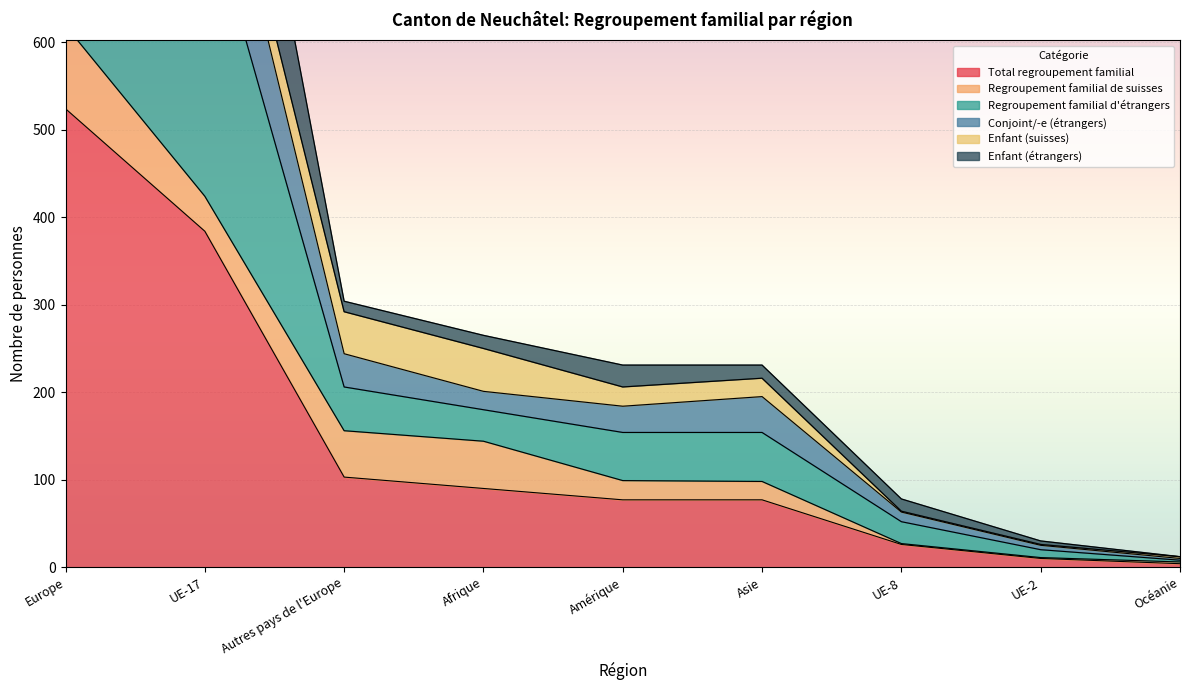

At which category does the chart reach its minimum across all series?

Océanie